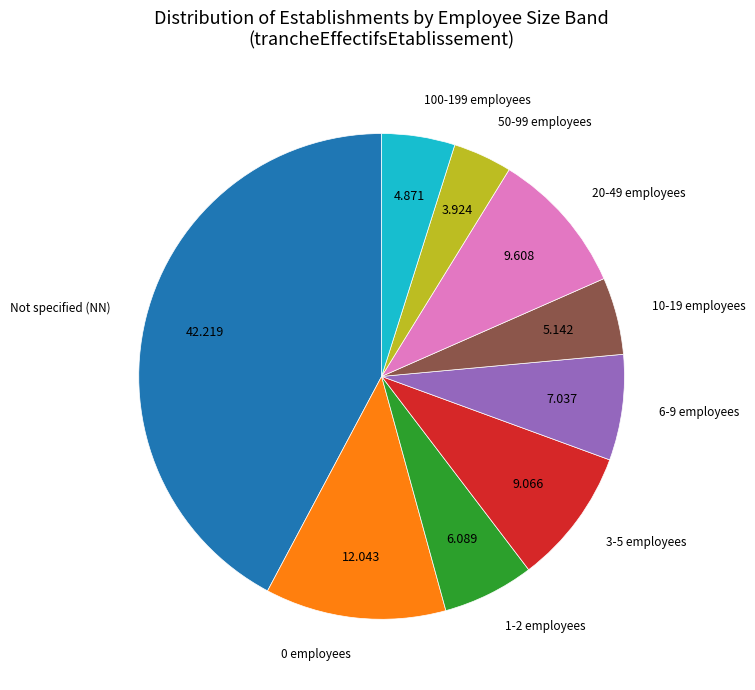

Does any single category account for the majority?

No